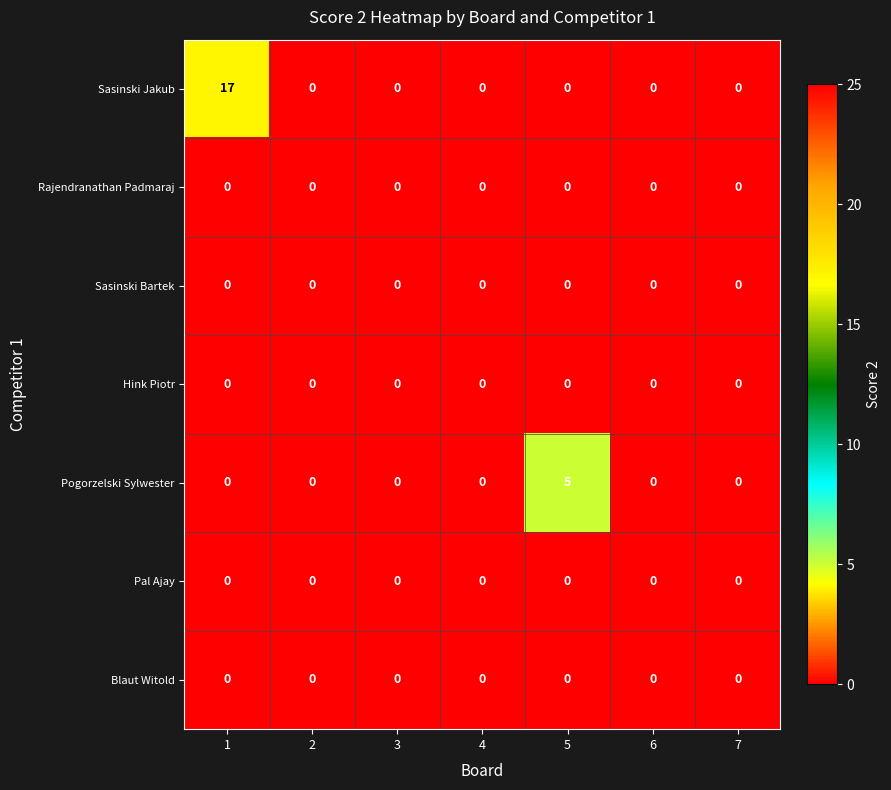

What is the total value across all series at 5?

5